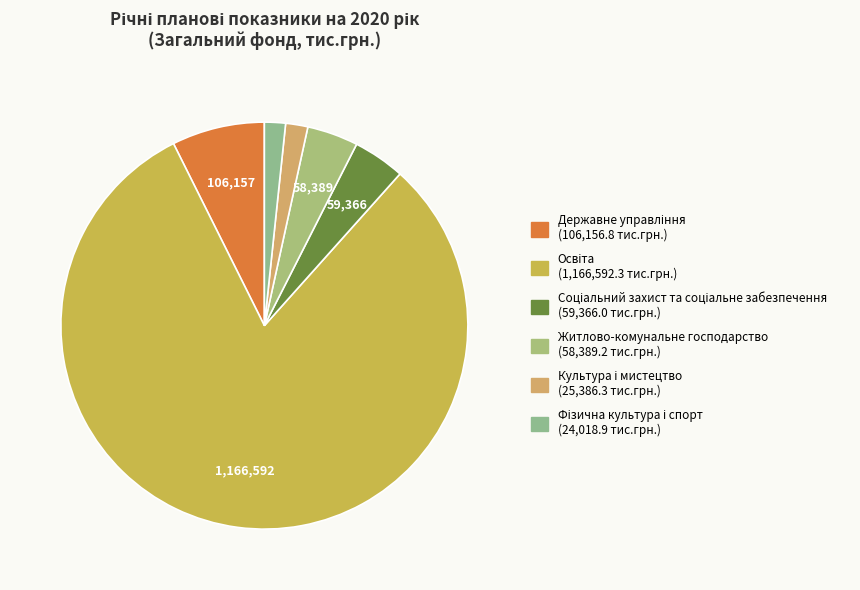

Which slice is the smallest?

Фізична культура і спорт